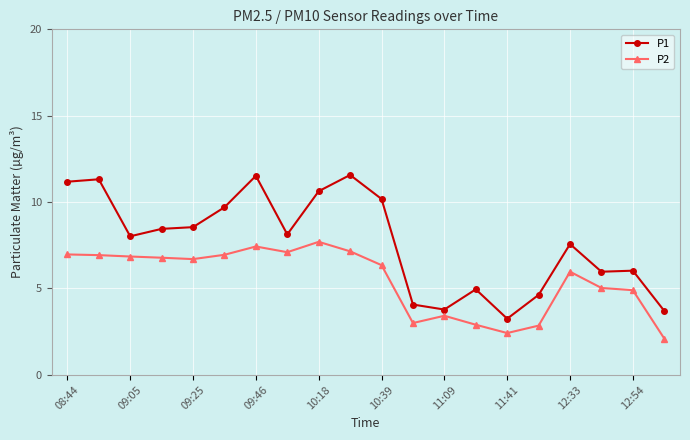

Rank the series by their average value, from highest to lowest.

P1, P2